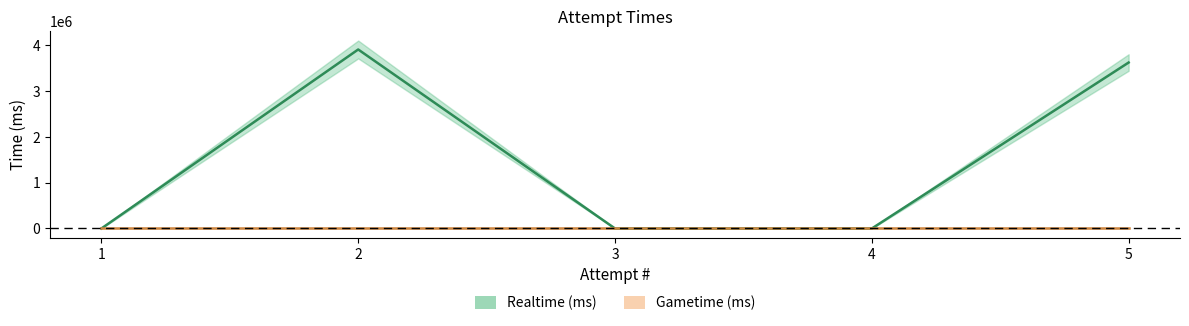

How many points are higher than both their immediate neighbors (excluding endpoints)?

1